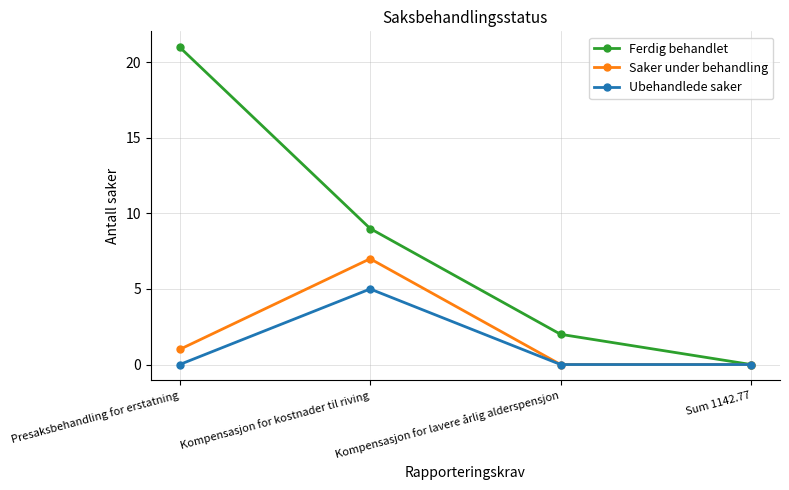

At which label does Ferdig behandlet reach its minimum?

Sum 1142.77